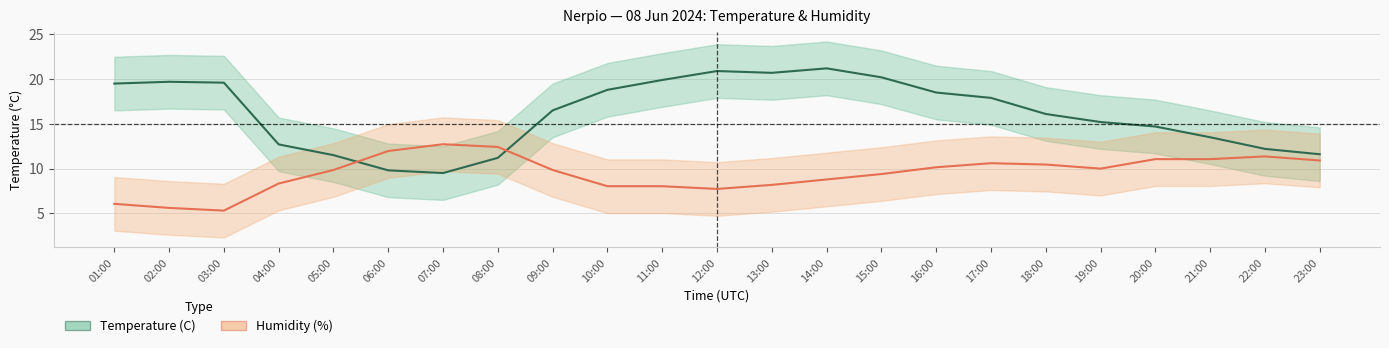

Count the number of data series in this chart.

2